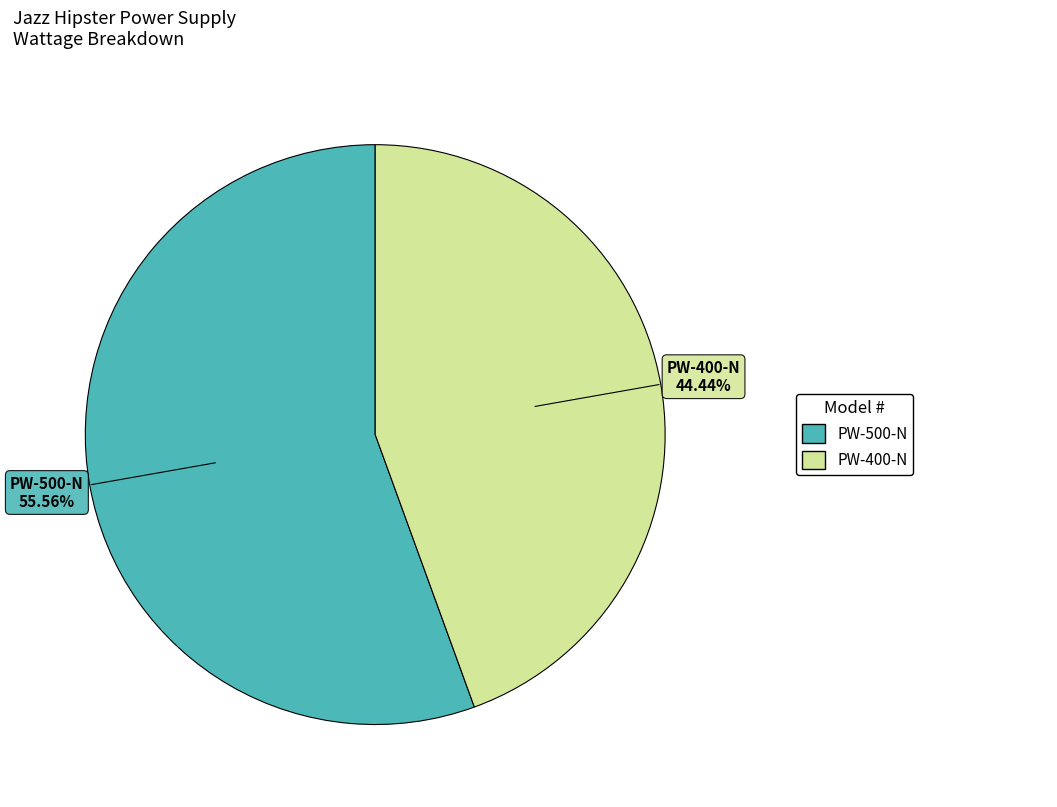

How many slices are in this pie chart?

2